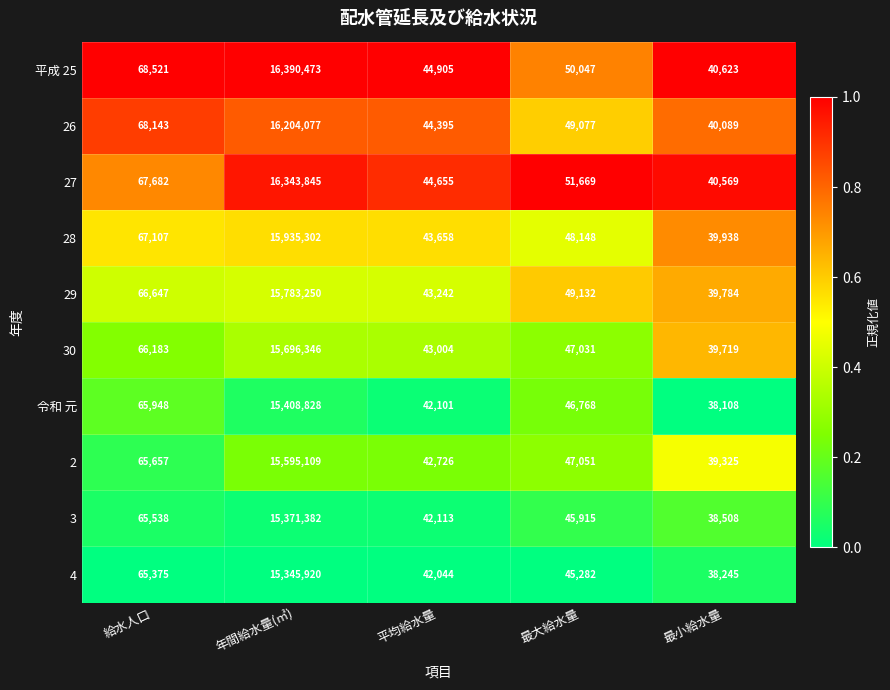

At 給水人口, list the series in order from largest to smallest.

平成 25, 26, 27, 28, 29, 30, 令和 元, 2, 3, 4